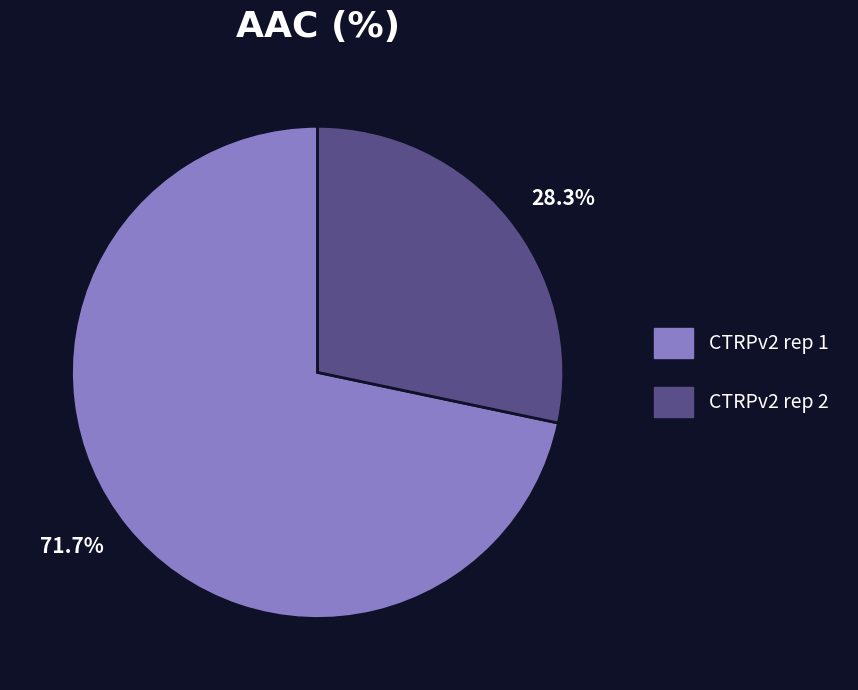

Rank the categories by value from highest to lowest.

CTRPv2 rep 1, CTRPv2 rep 2